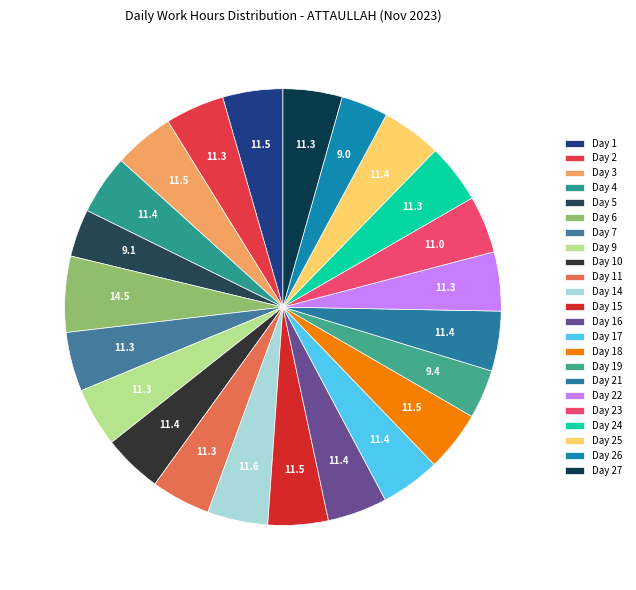

To the nearest percent, what portion does Day 6 represent?

6%